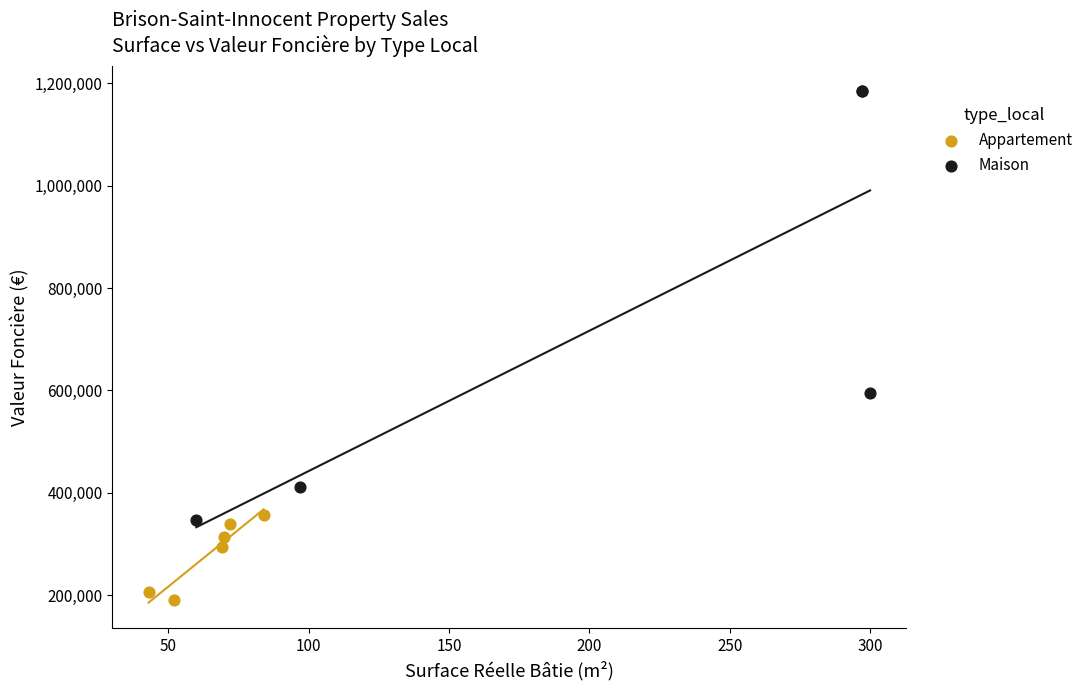

Which series contains the highest Y value?

Maison